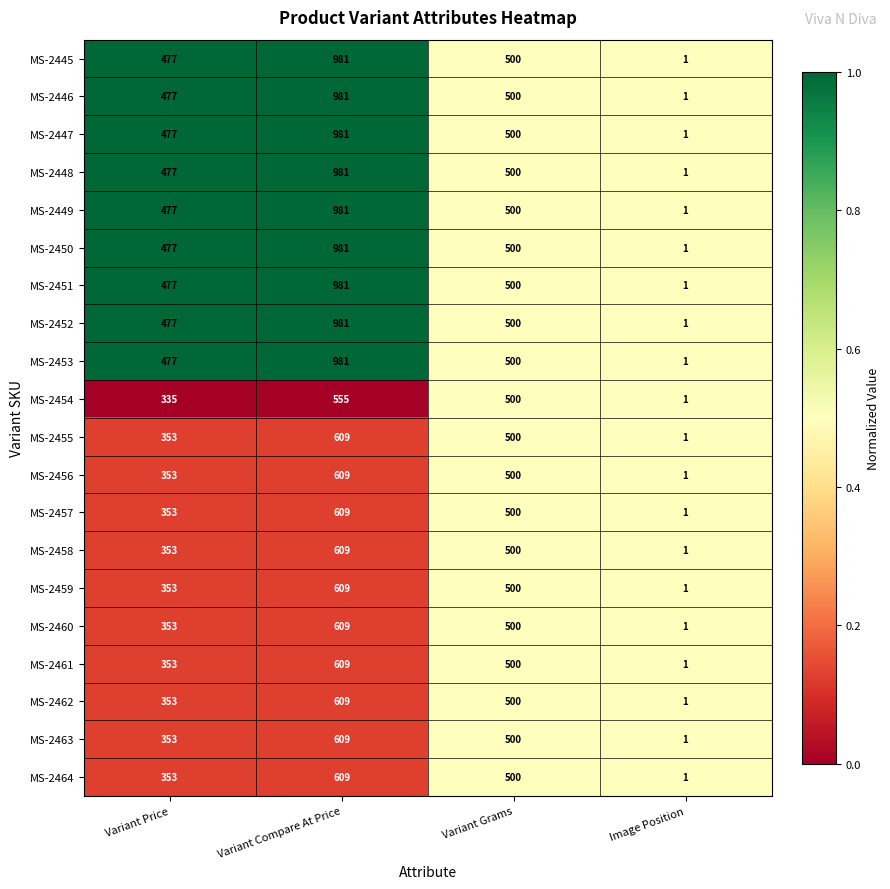

How many categories are shown in the chart?

4